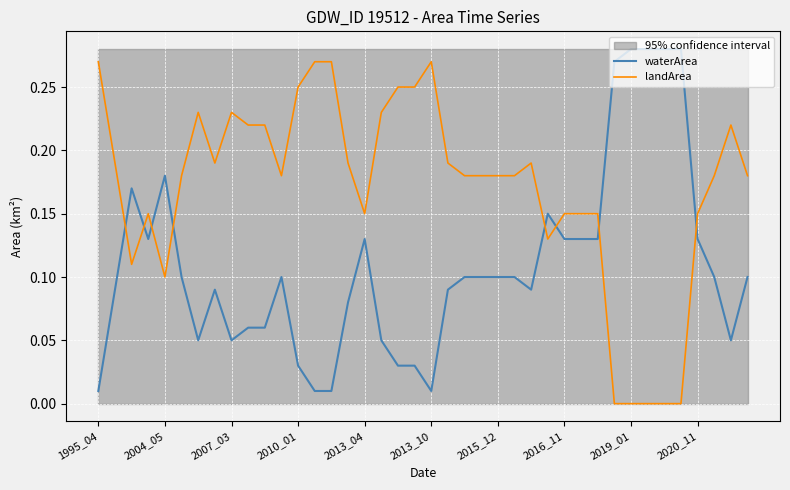

What value does the landArea series have at 37?

0.2